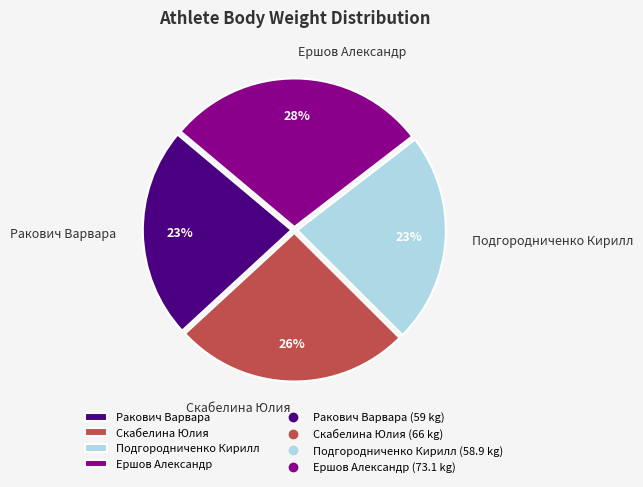

How many segments does this pie chart have?

4